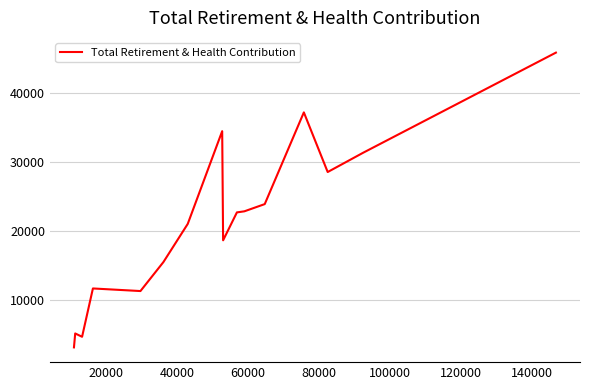

What is the greatest value displayed?

45874